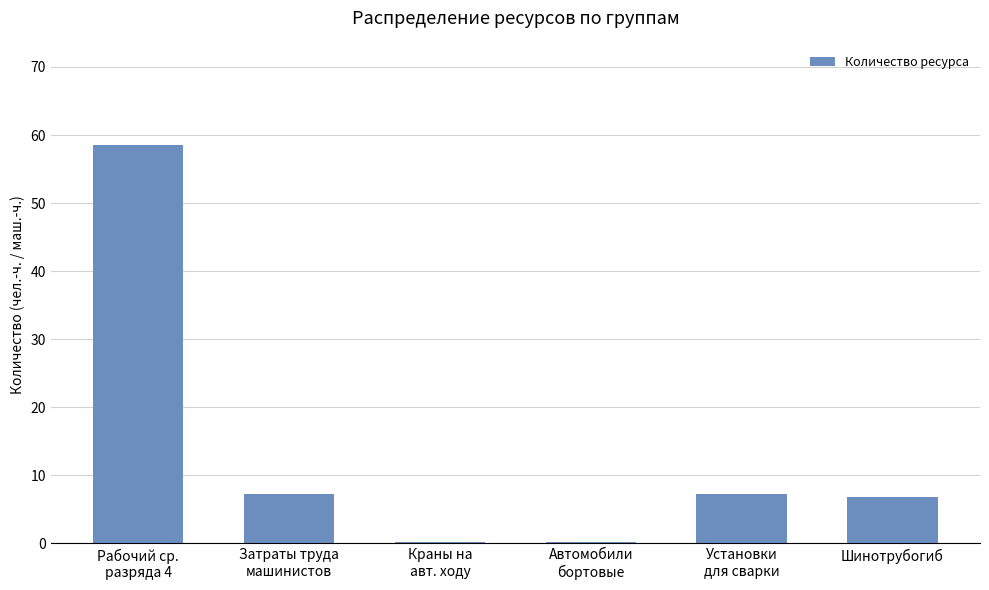

What is the value of the 6th bar from the left?

6.9